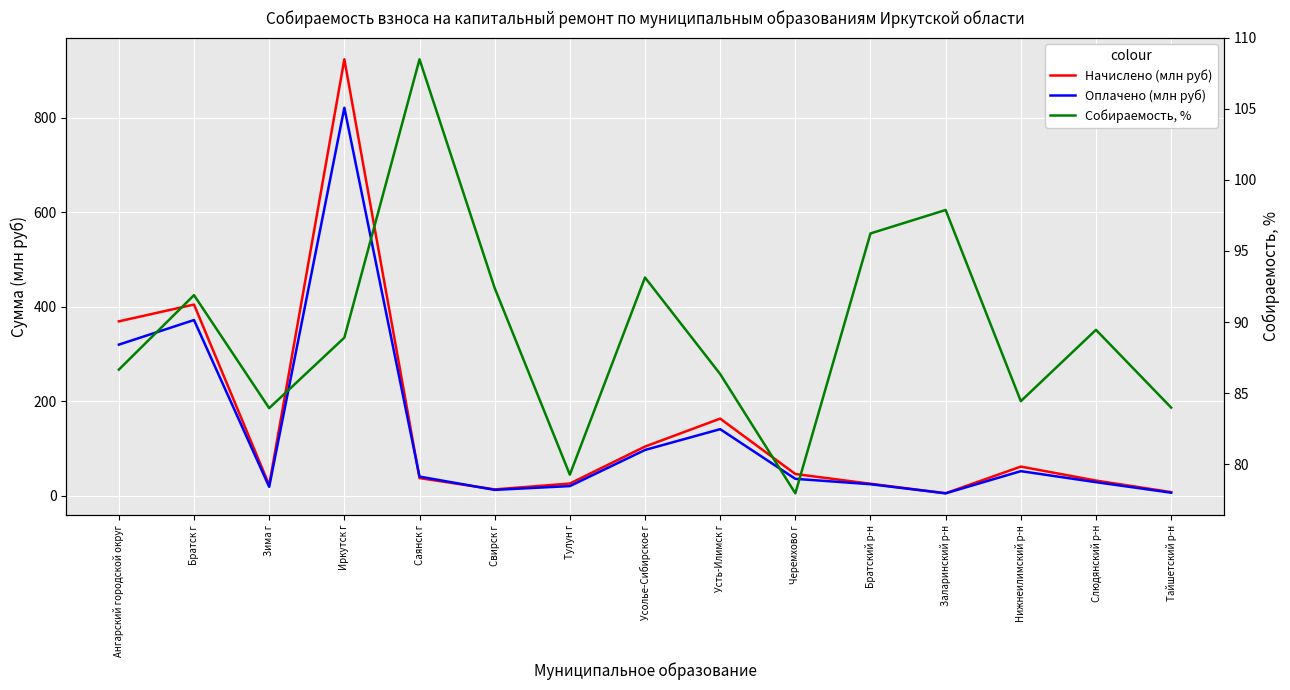

How many interior local valleys does the Оплачено (млн руб) series have?

3